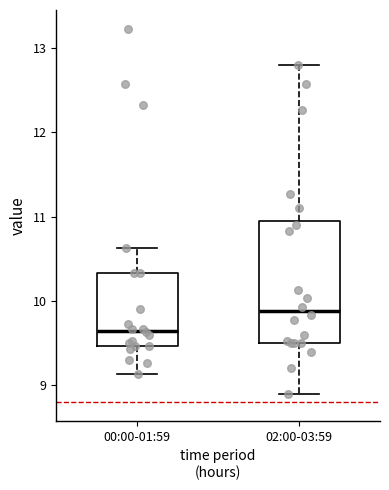

Comparing the boxes themselves (not the whiskers), which one is the tallest?

02:00-03:59